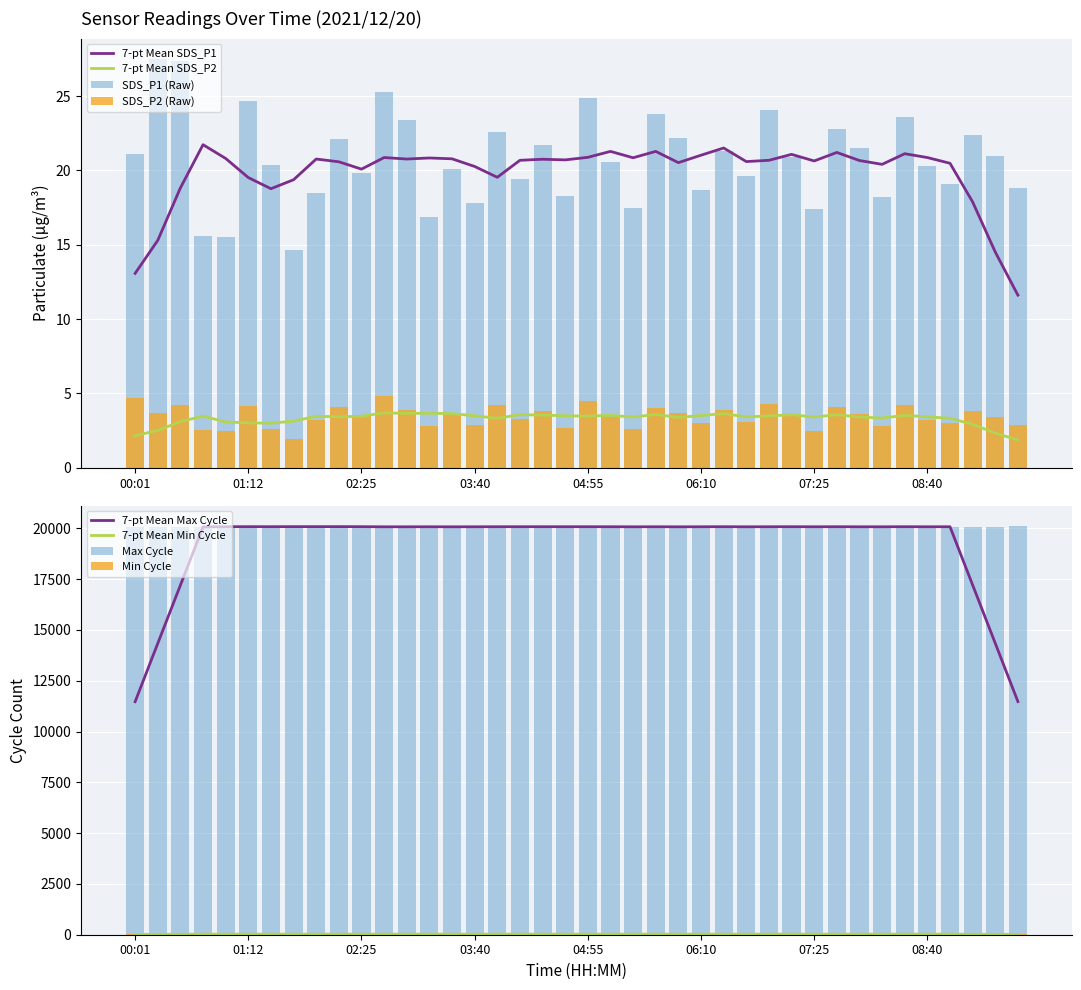

The SDS_P2 series shows 1.0 at 04:55. True or false?

False